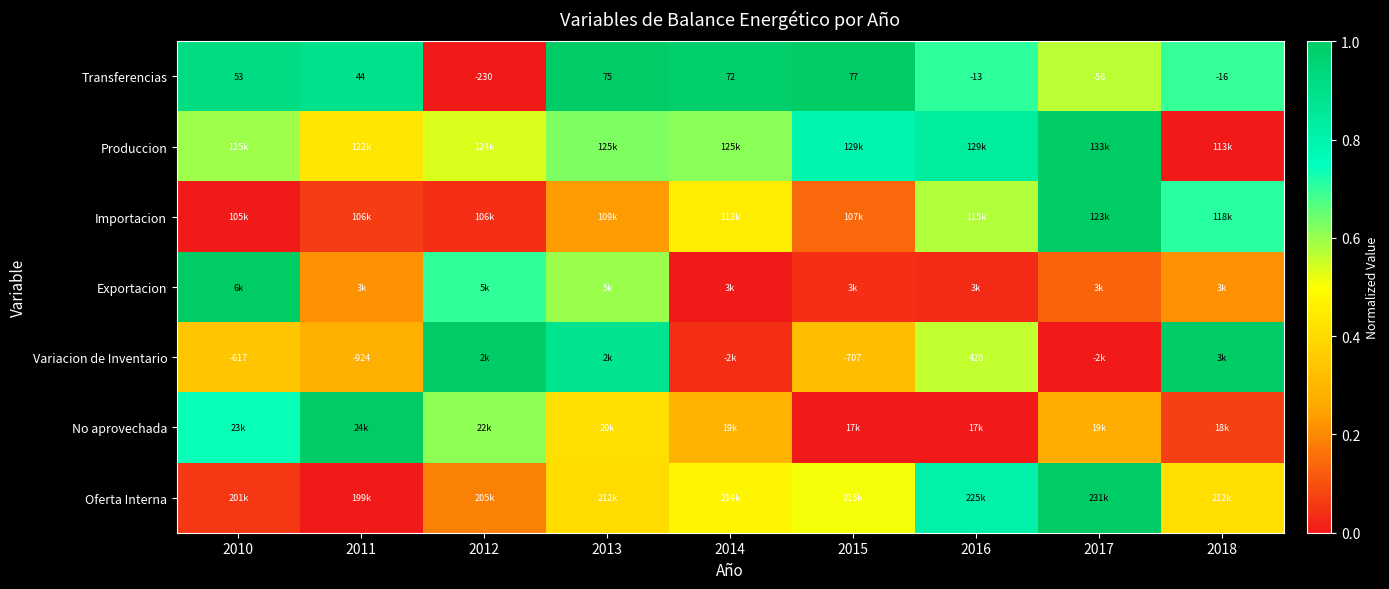

The Exportacion series shows 0.2 at 2011. True or false?

True